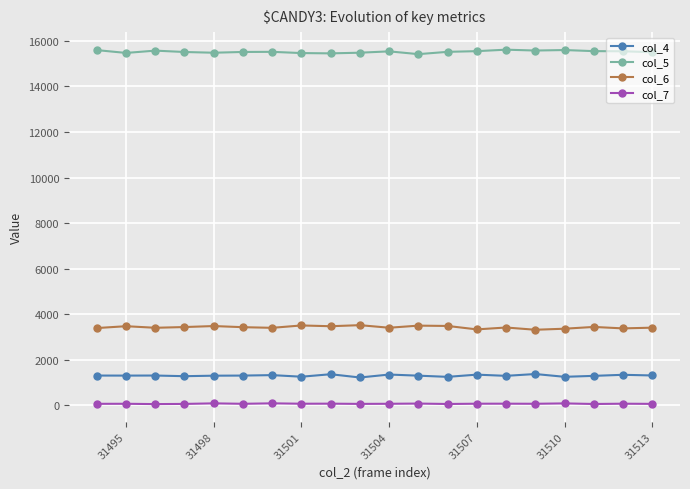

What is the sum of all col_6 values?

68598